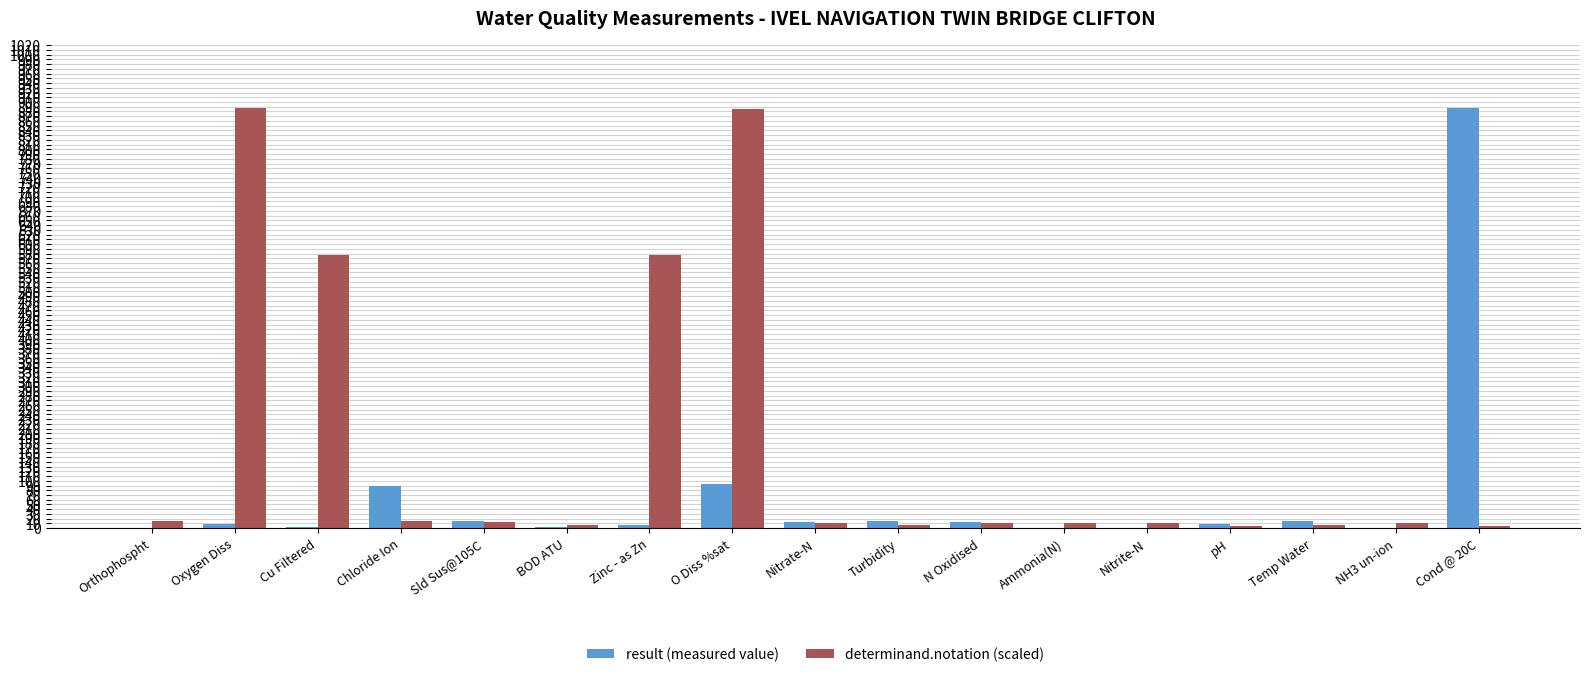

Between Zinc - as Zn and Ammonia(N), which series saw the biggest shift?

determinand.notation (scaled)